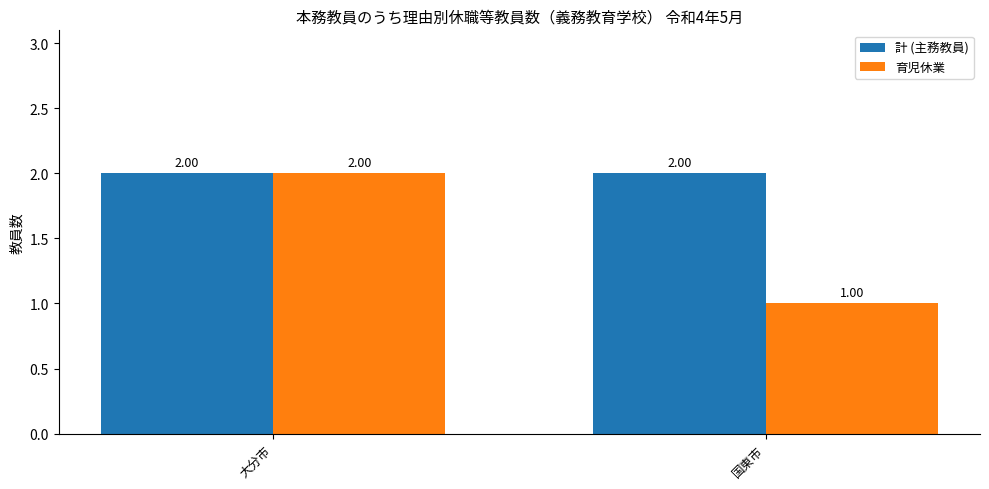

List the series in order of their overall mean, lowest first.

育児休業, 計 (主務教員)